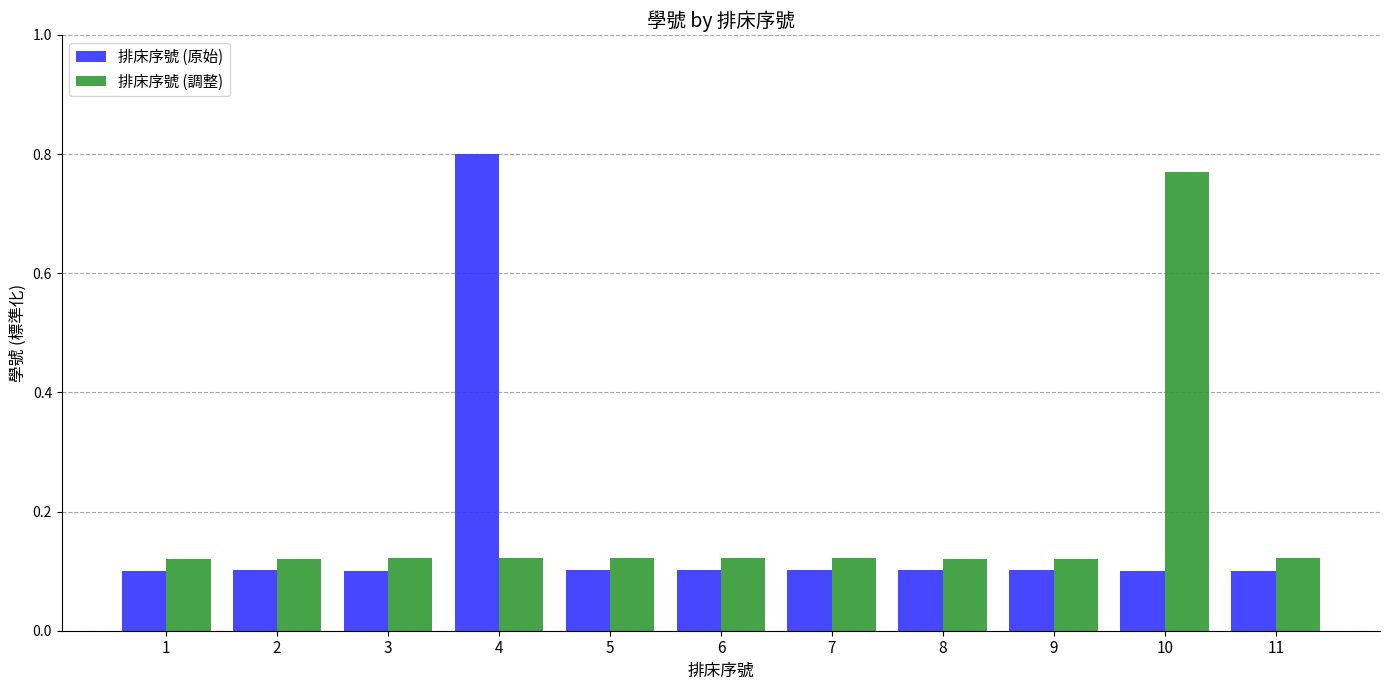

What is the sum of all 排床序號 (調整) values?

2.0